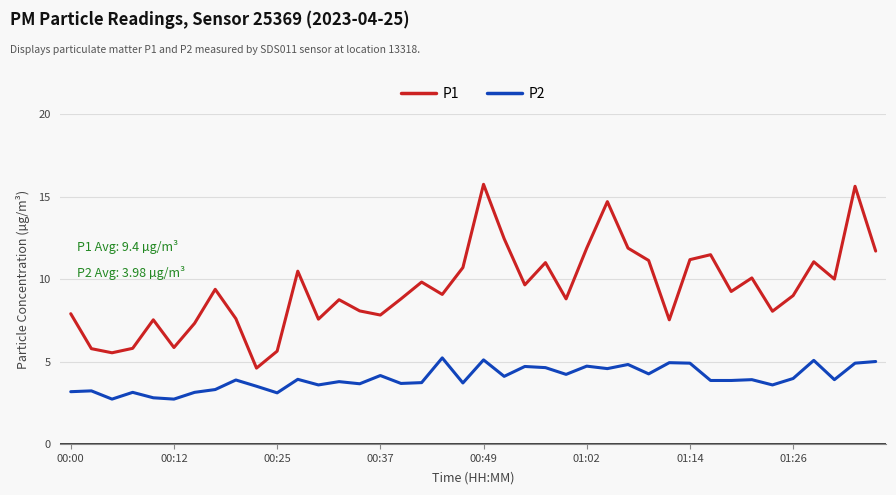

Which series has the widest spread of values?

P1